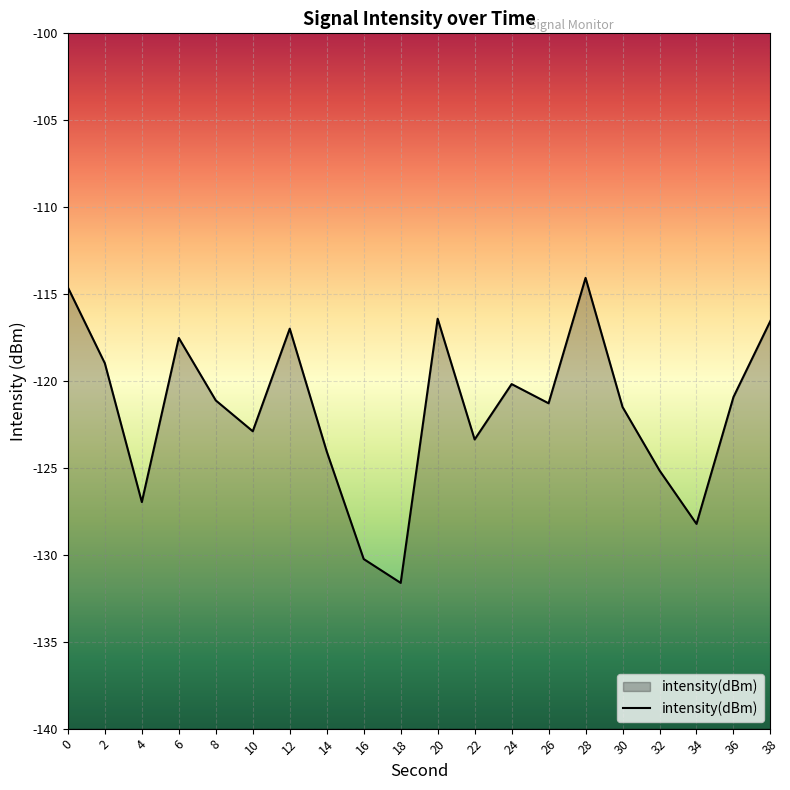

Reading left to right, extract all data points from this chart.

0=-114.6	2=-119.0	4=-127.0	6=-117.5	8=-121.1	10=-122.9	12=-117.0	14=-124.1	16=-130.2	18=-131.6	20=-116.4	22=-123.4	24=-120.2	26=-121.3	28=-114.1	30=-121.5	32=-125.1	34=-128.2	36=-120.9	38=-116.5